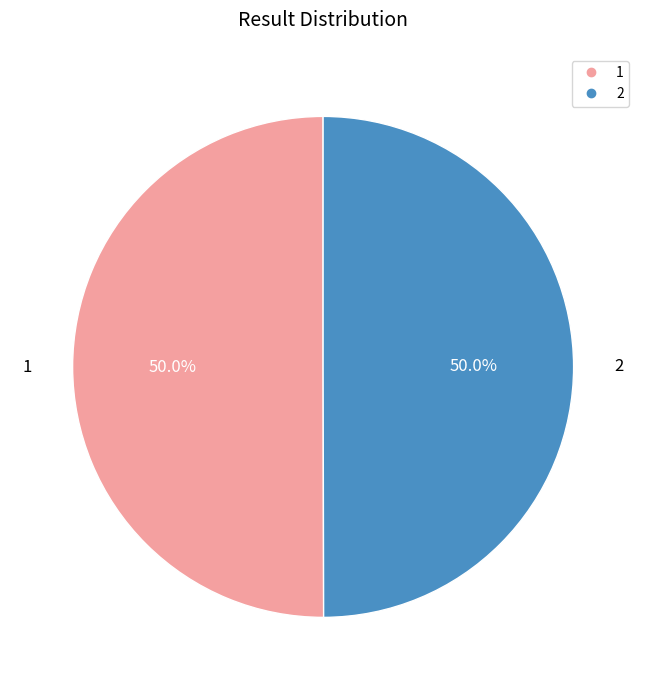

Combined, do 2 and 1 account for over 50%?

Yes